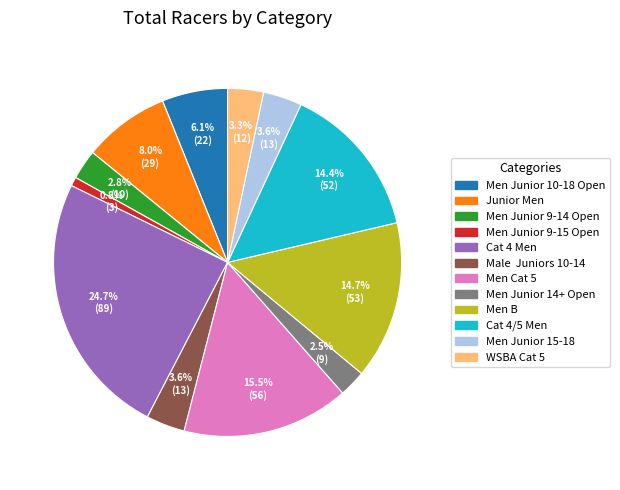

True or false: Men Junior 9-15 Open accounts for 1% of the total.

True